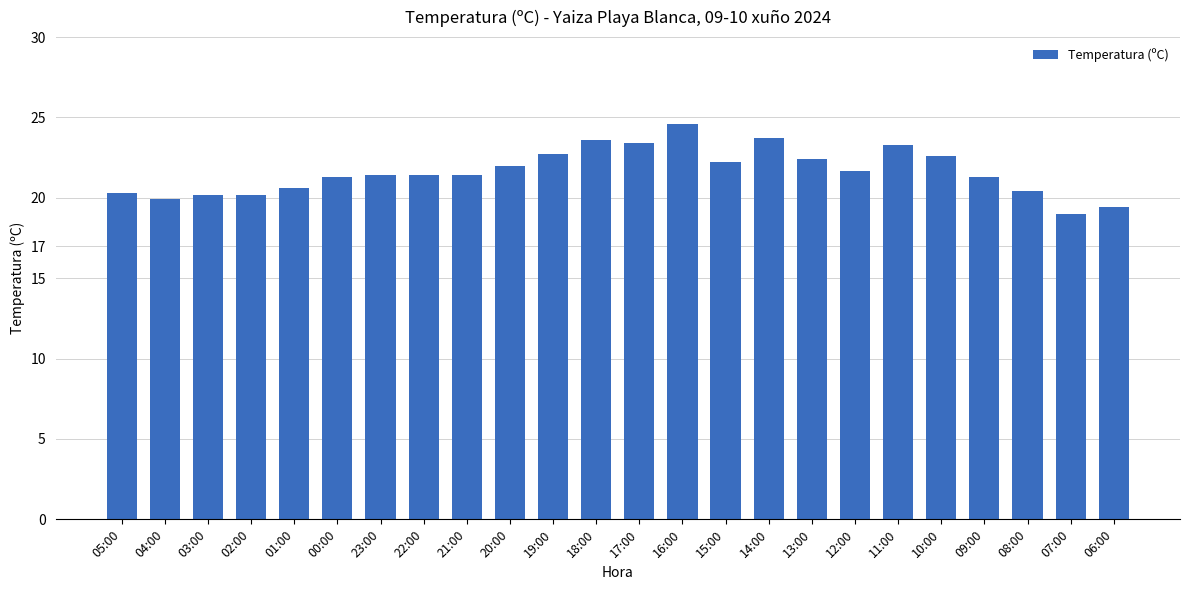

What is the change in value from 16:00 to 10:00?

-2.0